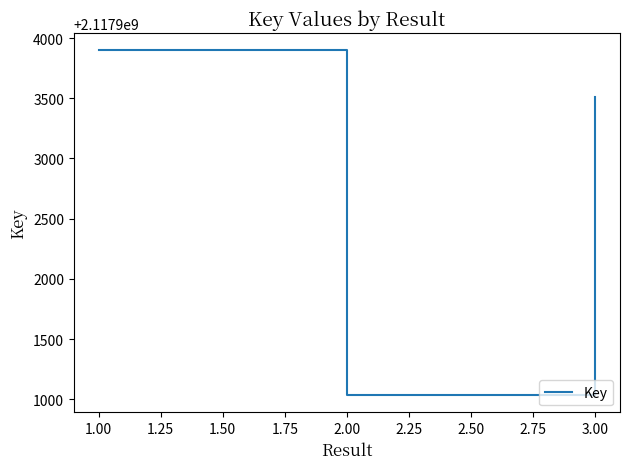

The value at 3.00 is 3369766650. True or false?

False